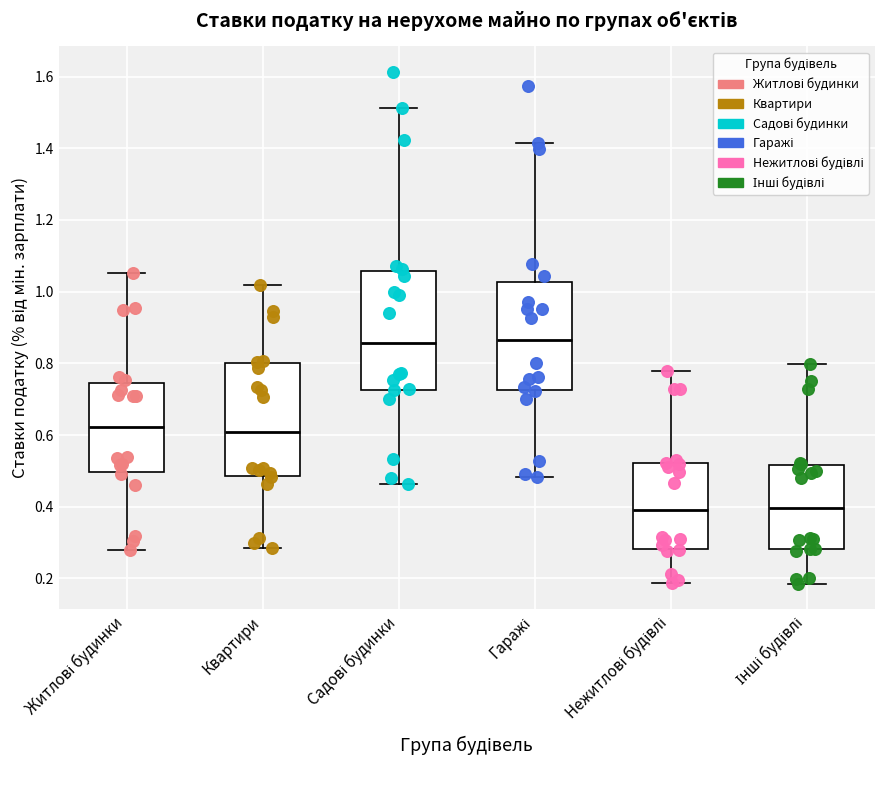

Reading left to right, read every box against the y-axis: the position of its median line, the range the box covers, and the ends of its whiskers. The values are not printed on the chart, so give them approximately, as read against the axis.

Житлові будинки: median 0.62, box 0.50 to 0.74, whiskers 0.28 to 1.06
Квартири: median 0.60, box 0.48 to 0.80, whiskers 0.28 to 1.02
Садові будинки: median 0.86, box 0.72 to 1.06, whiskers 0.46 to 1.52
Гаражі: median 0.86, box 0.72 to 1.02, whiskers 0.48 to 1.42
Нежитлові будівлі: median 0.40, box 0.28 to 0.52, whiskers 0.18 to 0.78
Інші будівлі: median 0.40, box 0.28 to 0.52, whiskers 0.18 to 0.80